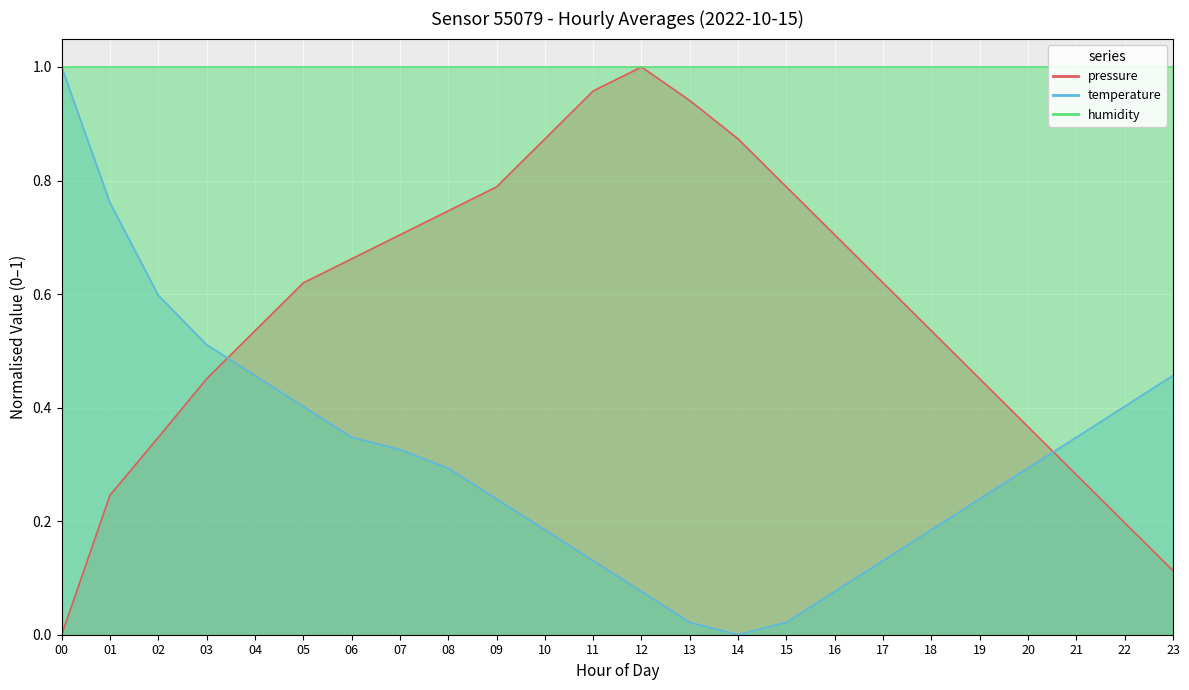

Count the number of categories in the chart.

24